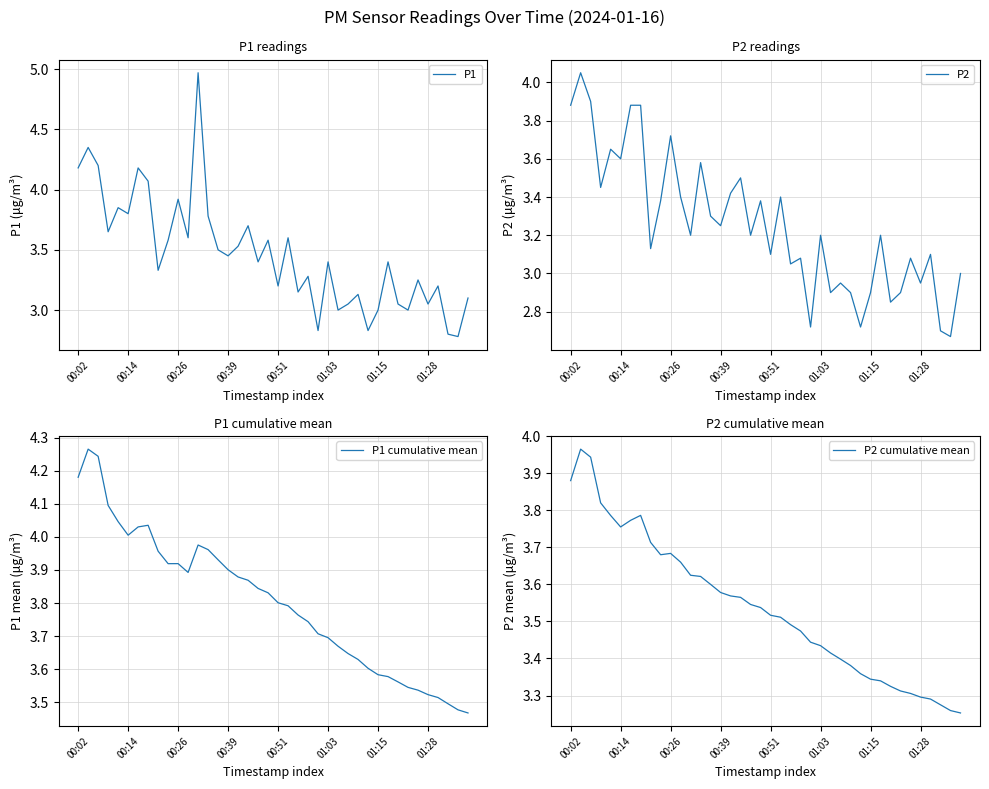

At 00:39, list the series in order from smallest to largest.

P2, P1, P2 cumulative mean, P1 cumulative mean